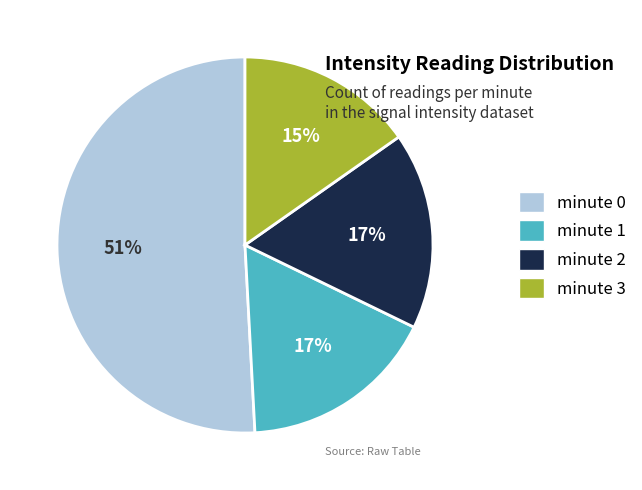

The minute 1 slice represents 17% of the pie. True or false?

True